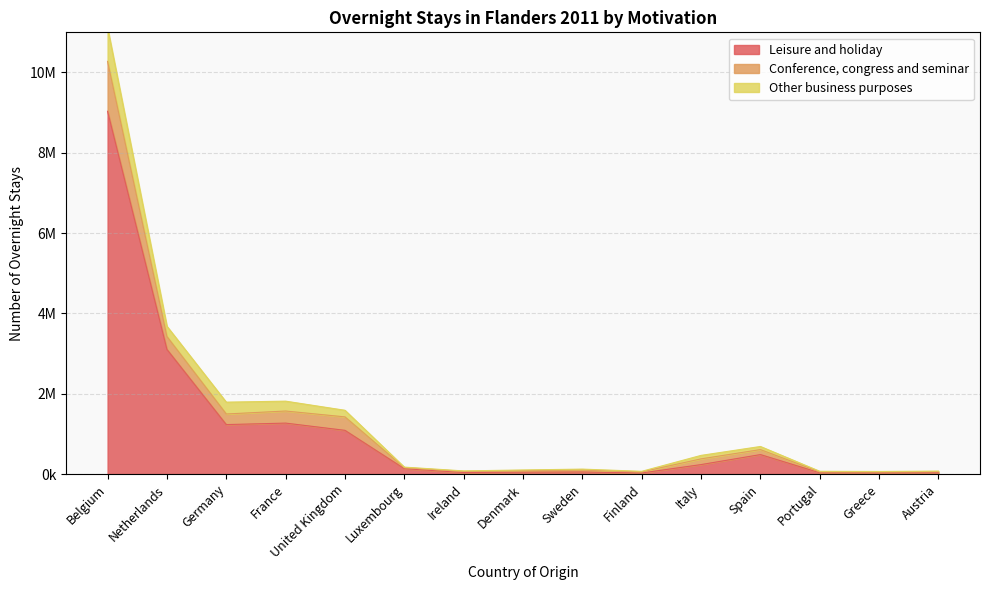

Which has a higher value, Finland or Greece?

Greece